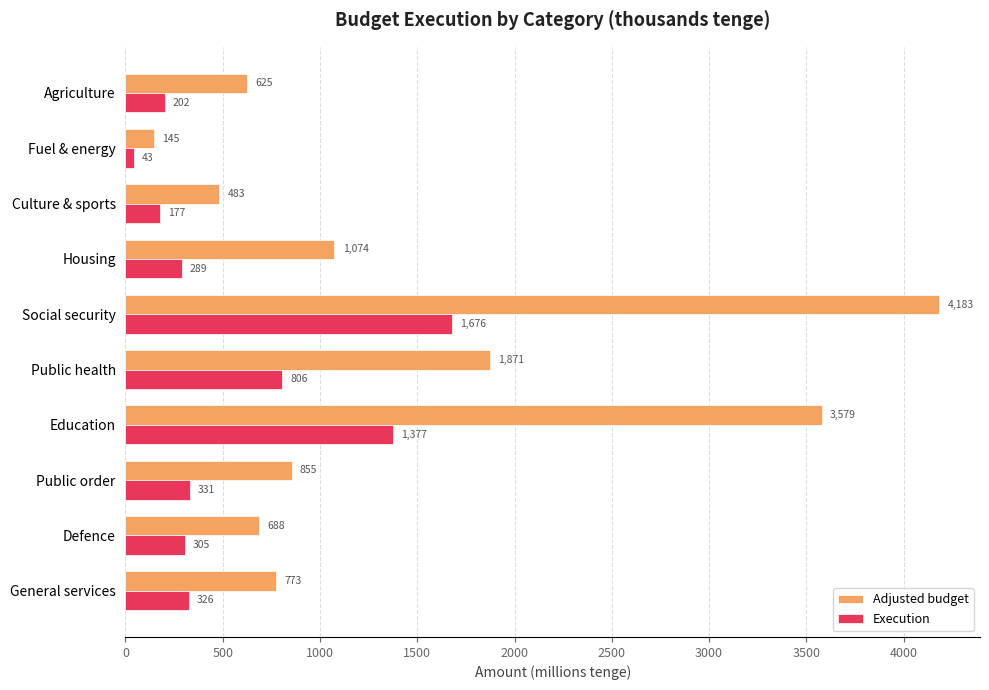

Which series has the largest range (max minus min)?

Adjusted budget